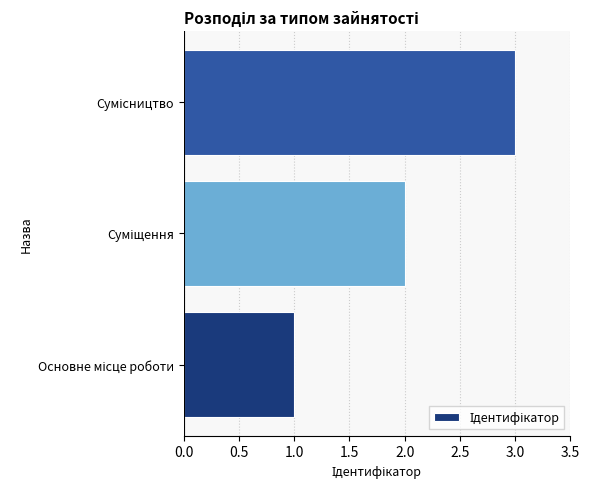

How many data points does each series have?

3